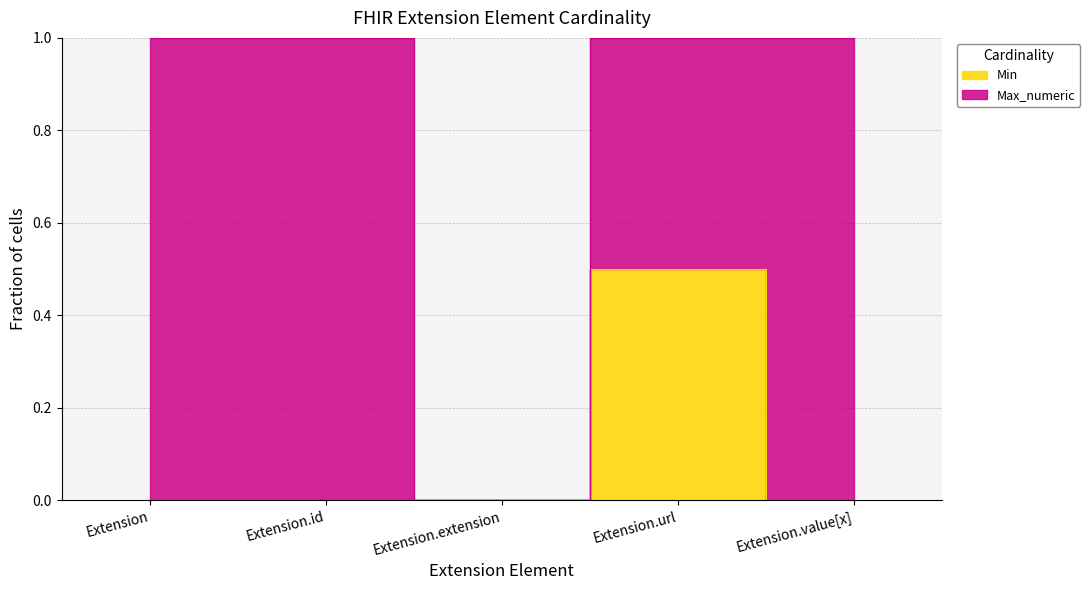

Reading left to right, extract all data points from this chart.

Extension=0.0	Extension.id=0.0	Extension.extension=0.0	Extension.url=0.5	Extension.value[x]=0.0